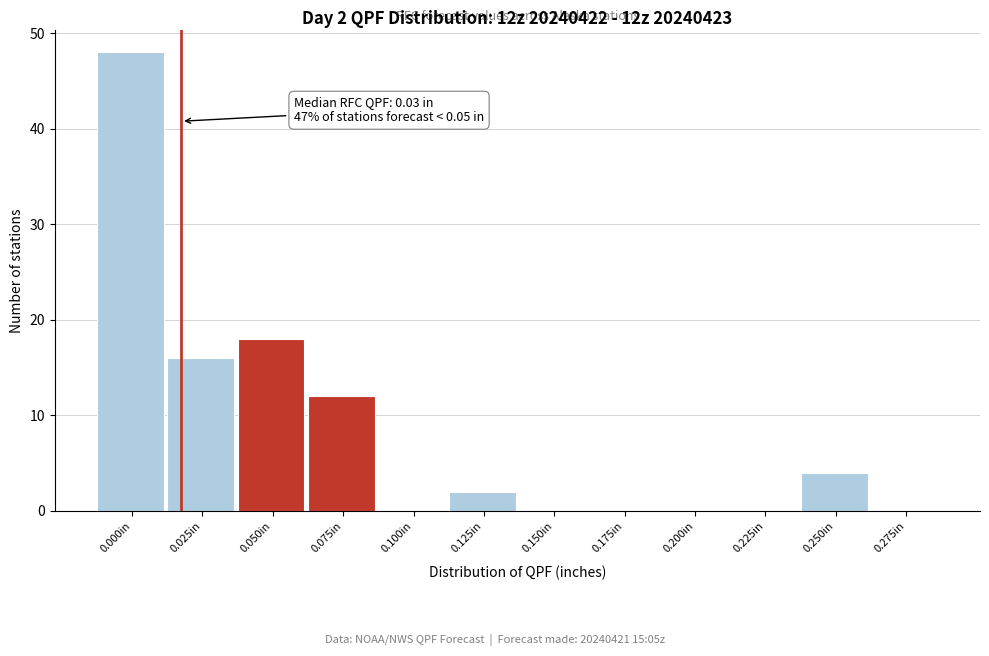

Reading left to right, transcribe all the data shown in this chart.

0.000in=48	0.025in=16	0.050in=18	0.075in=12	0.100in=0	0.125in=2	0.150in=0	0.175in=0	0.200in=0	0.225in=0	0.250in=4	0.275in=0